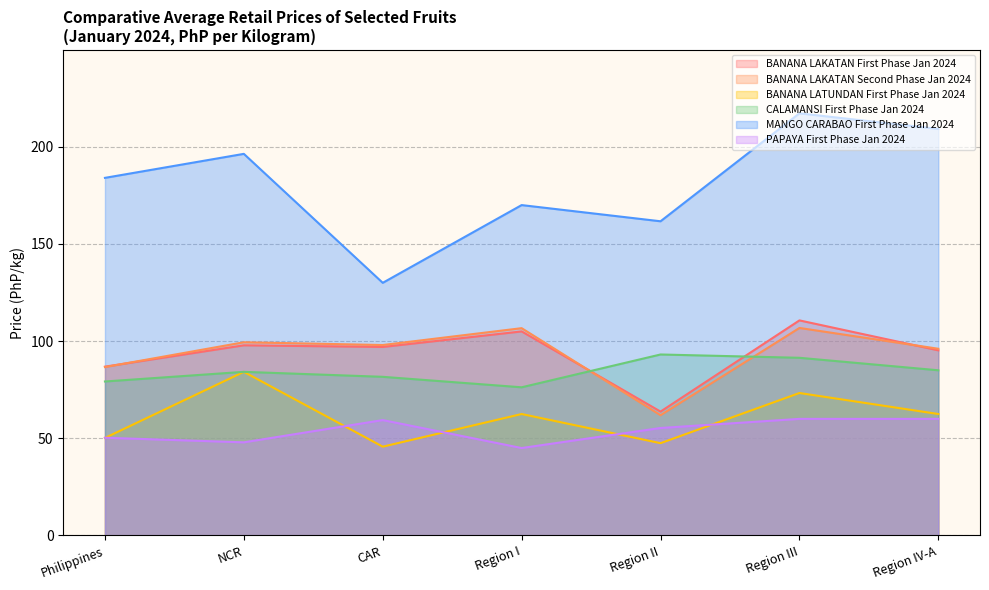

What is the highest value of the MANGO CARABAO First Phase Jan 2024 series?

217.2